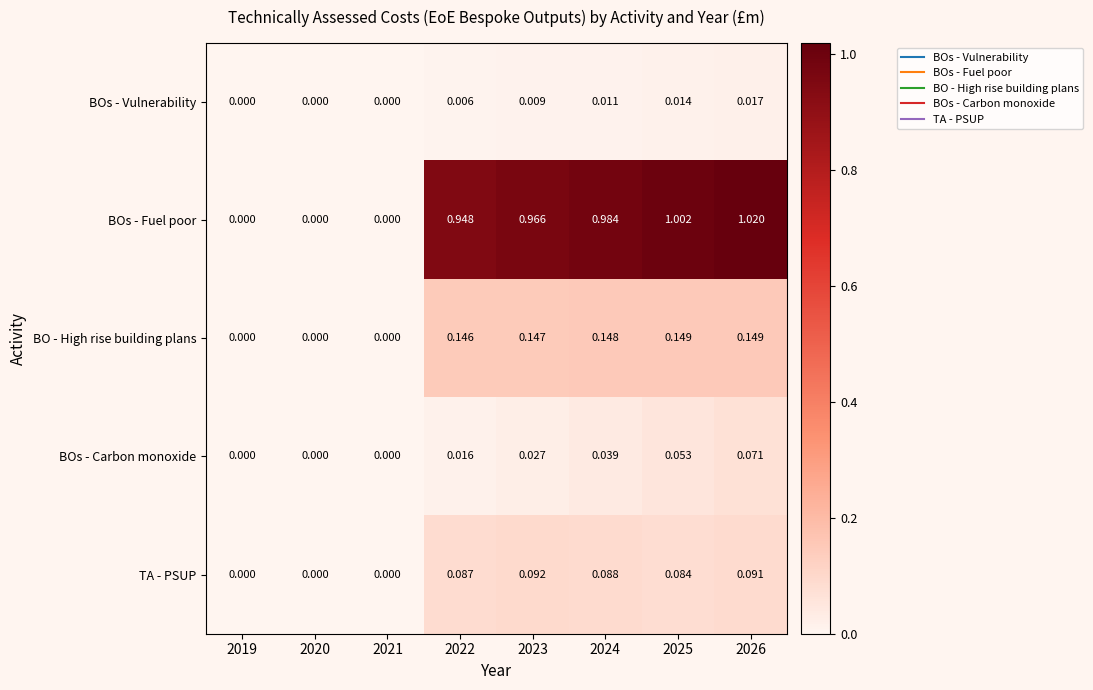

Rank the series by their maximum value, from highest to lowest.

BOs - Fuel poor, BO - High rise building plans, TA - PSUP, BOs - Carbon monoxide, BOs - Vulnerability